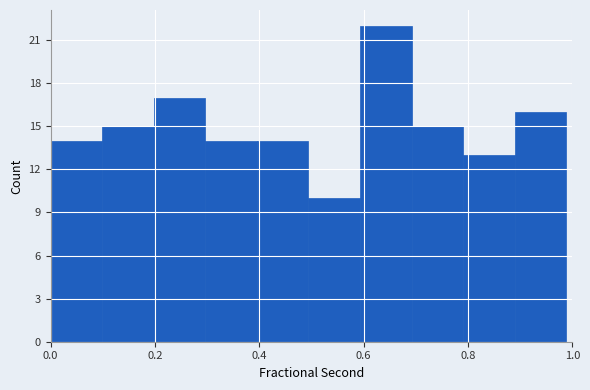

Which range on the x-axis has the tallest bar?

0.60 to 0.70